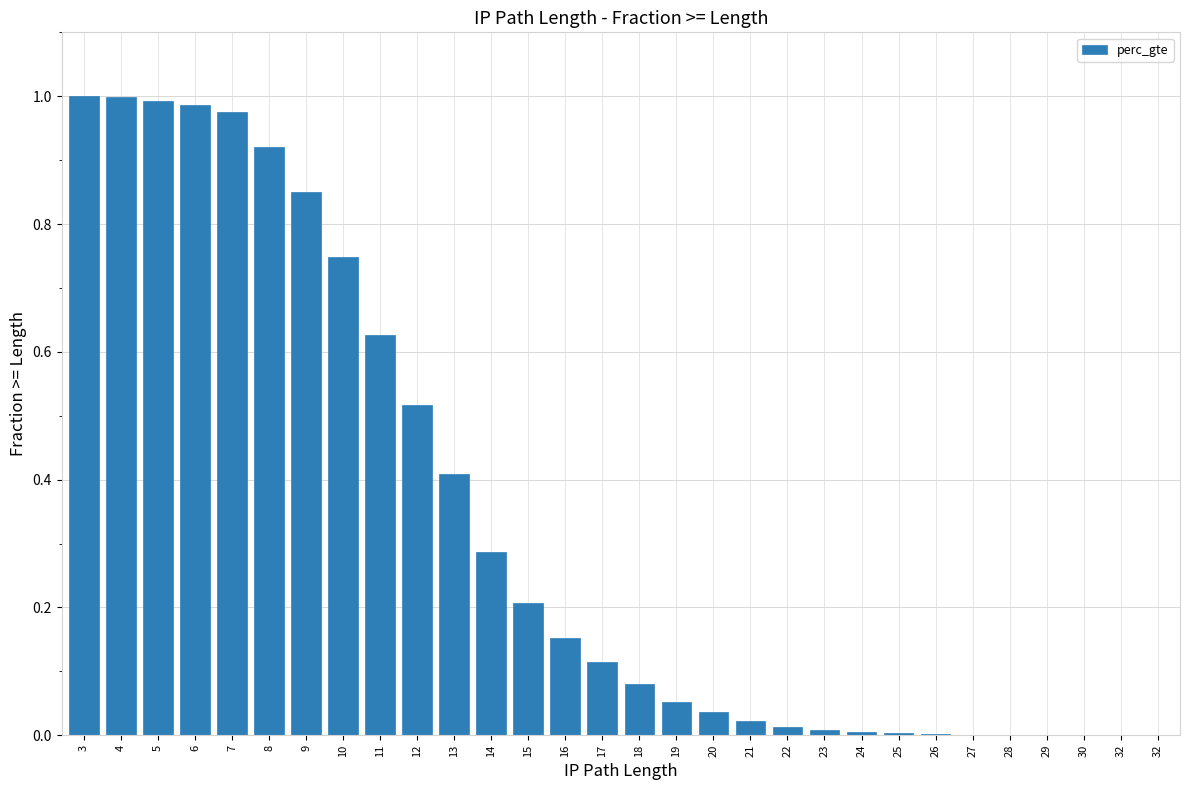

Between 29 and 5, which is larger?

5